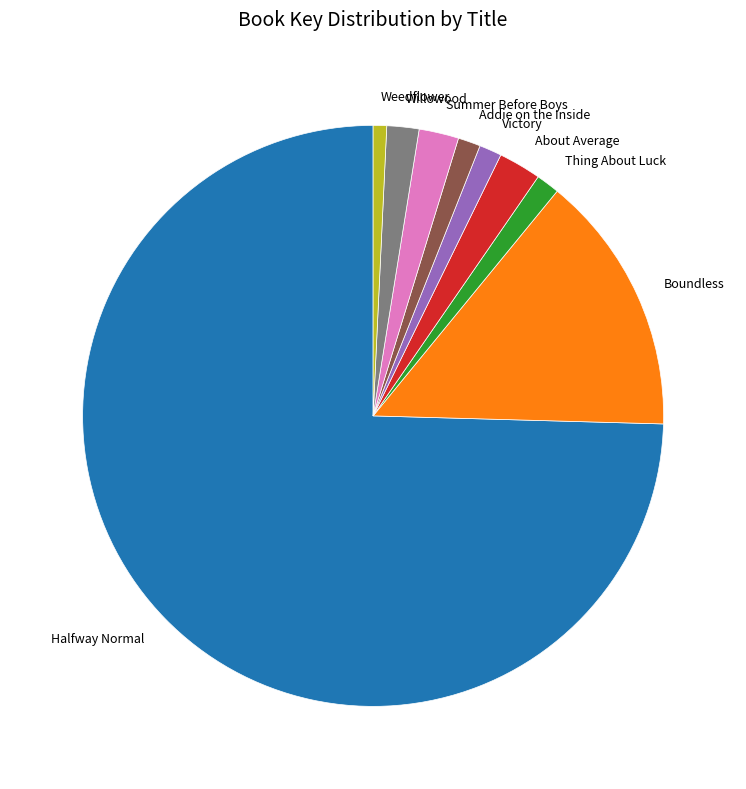

Count the number of slices in the pie.

9